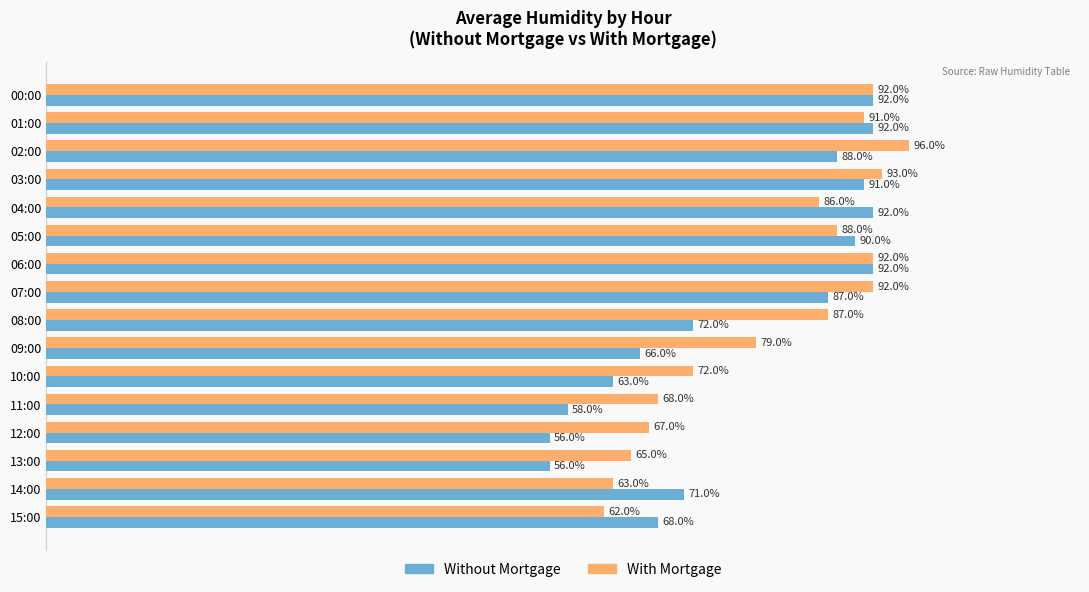

Which category has the highest value across all series?

02:00